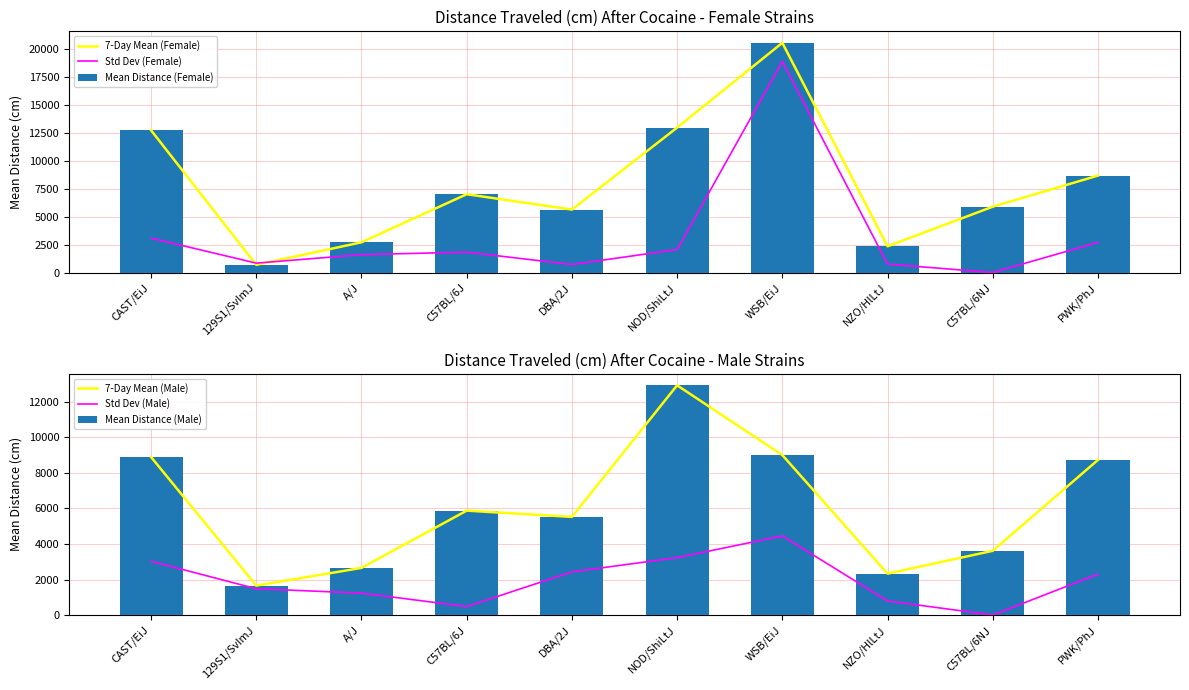

What position from the right is C57BL/6J?

7